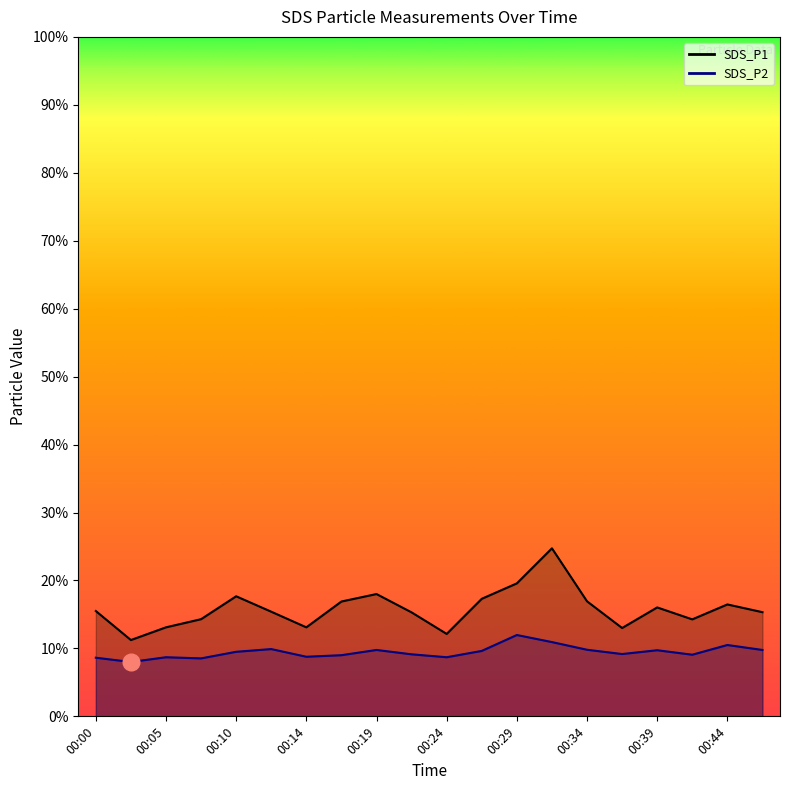

In SDS_P2, how many points are higher than both neighbors (excluding endpoints)?

6